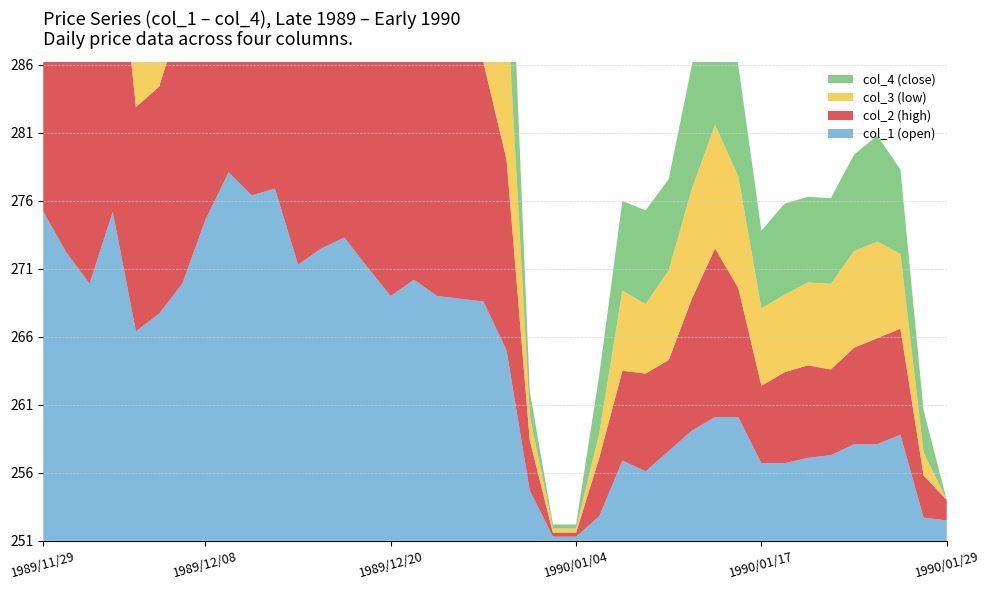

Reading left to right, what are all the values shown in this chart?

col_1: 275.0	272.0	269.7	275.0	266.2	267.5	269.7	274.4	277.9	276.2	276.7	271.1	272.3	273.1	270.9	268.8	270.0	268.8	268.6	268.4	264.8	254.5	251.1	251.1	252.6	256.7	255.9	257.4	258.9	259.9	259.9	256.5	256.5	256.9	257.1	257.9	257.9	258.6	252.5	252.3
col_2: 275.0	272.0	275.0	275.0	267.3	267.5	270.7	274.4	277.9	279.0	276.7	271.1	272.3	273.3	270.9	270.7	270.0	268.8	269.0	268.4	264.8	254.5	251.1	251.1	255.1	257.4	258.0	257.5	260.5	263.2	260.3	256.5	257.5	257.6	257.1	257.9	258.6	258.6	253.9	252.3
col_3: 274.3	267.7	269.7	274.4	266.2	267.1	269.7	273.5	276.0	276.2	275.1	270.7	271.5	272.3	268.7	268.8	268.8	268.6	268.6	265.8	263.0	252.6	251.1	251.1	252.6	256.7	255.9	257.4	258.9	259.9	259.0	256.5	256.5	256.9	257.1	257.9	257.9	256.3	252.5	250.8
col_4: 274.3	267.7	275.0	274.4	267.3	267.1	270.4	273.8	276.2	279.0	275.1	271.0	271.9	272.3	270.4	270.7	268.8	268.6	269.0	265.8	263.0	252.6	251.1	251.1	255.1	257.4	257.7	257.5	259.9	263.2	259.0	256.5	257.5	257.1	257.1	257.9	258.6	257.0	253.9	250.8